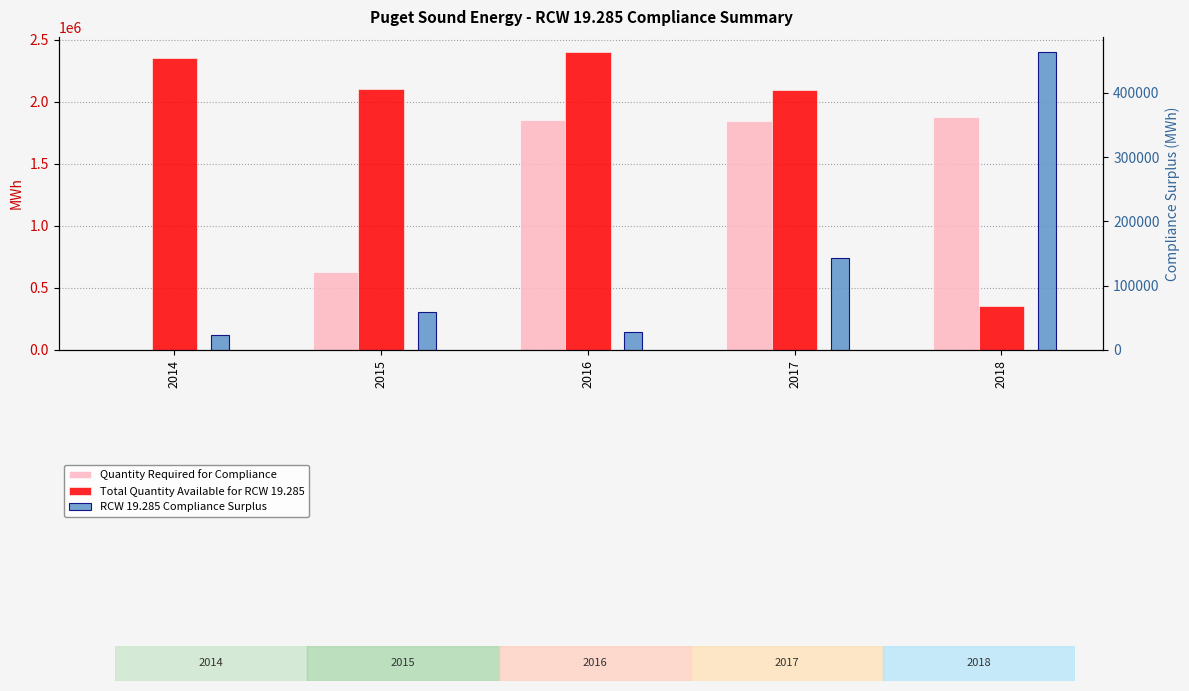

Between 2014 and 2016, which series saw the biggest shift?

Quantity Required for Compliance